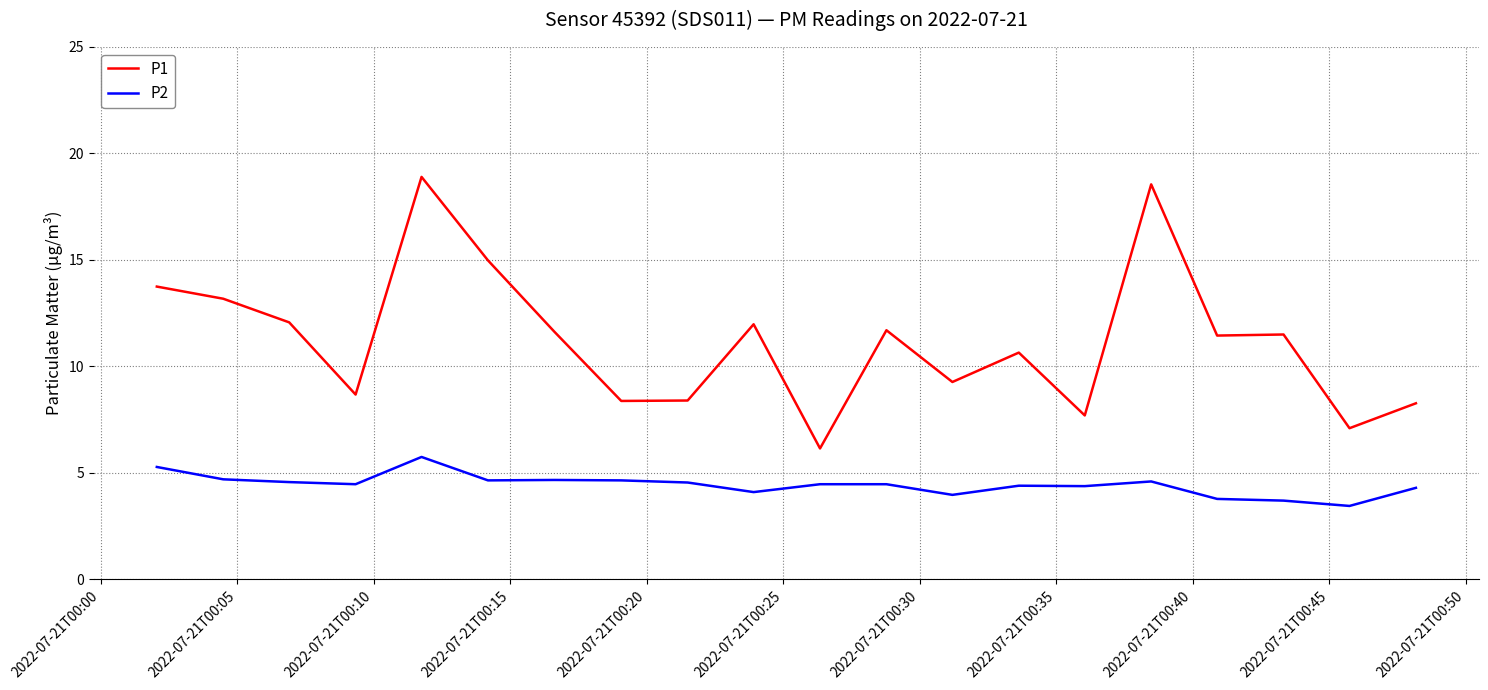

Which series has the largest range (max minus min)?

P1